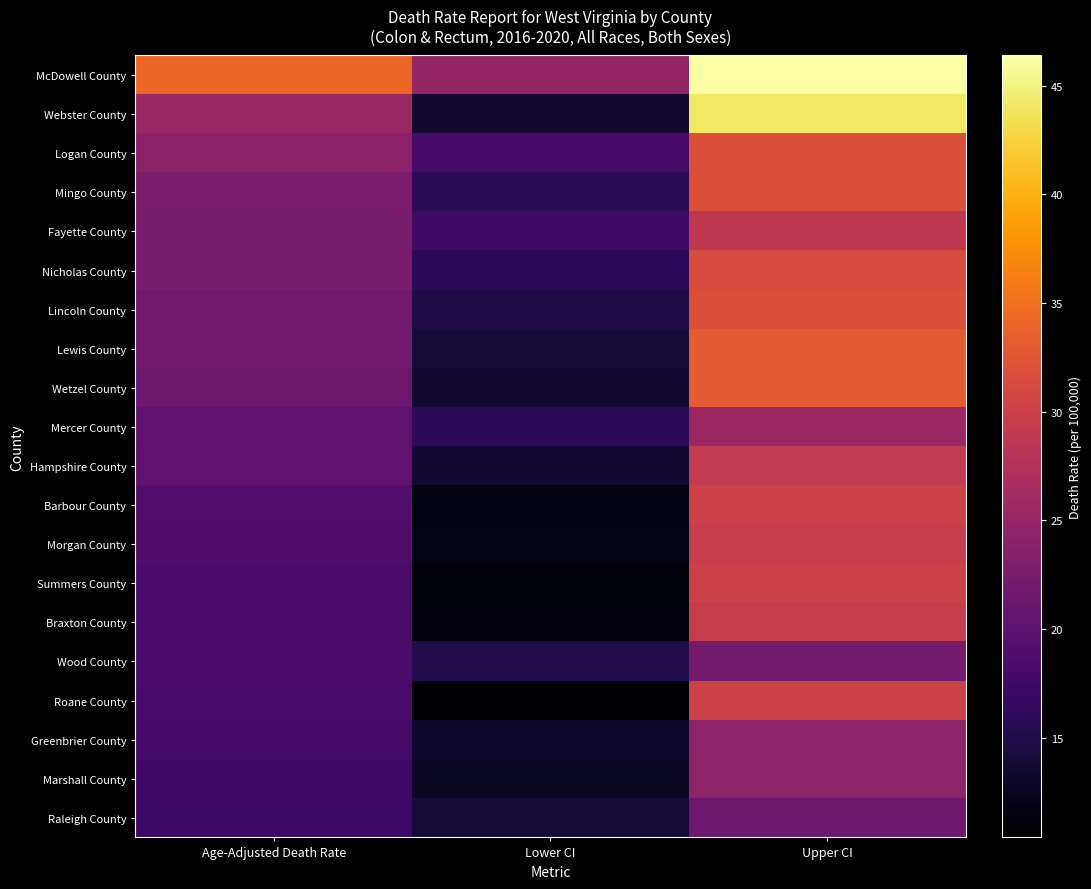

Reading right to left, what are all the values shown in this chart?

McDowell County: Upper CI=46.4	Lower CI=25.0	Age-Adjusted Death Rate=34.3
Webster County: Upper CI=44.1	Lower CI=13.6	Age-Adjusted Death Rate=25.2
Logan County: Upper CI=31.9	Lower CI=18.0	Age-Adjusted Death Rate=24.1
Mingo County: Upper CI=31.9	Lower CI=15.8	Age-Adjusted Death Rate=22.7
Fayette County: Upper CI=28.8	Lower CI=17.6	Age-Adjusted Death Rate=22.6
Nicholas County: Upper CI=31.4	Lower CI=16.0	Age-Adjusted Death Rate=22.6
Lincoln County: Upper CI=31.8	Lower CI=14.7	Age-Adjusted Death Rate=21.9
Lewis County: Upper CI=33.0	Lower CI=13.8	Age-Adjusted Death Rate=21.7
Wetzel County: Upper CI=33.0	Lower CI=13.5	Age-Adjusted Death Rate=21.4
Mercer County: Upper CI=25.5	Lower CI=15.9	Age-Adjusted Death Rate=20.3
Hampshire County: Upper CI=29.0	Lower CI=13.7	Age-Adjusted Death Rate=20.2
Barbour County: Upper CI=30.1	Lower CI=11.5	Age-Adjusted Death Rate=19.1
Morgan County: Upper CI=29.4	Lower CI=11.7	Age-Adjusted Death Rate=18.9
Summers County: Upper CI=30.1	Lower CI=11.1	Age-Adjusted Death Rate=18.4
Braxton County: Upper CI=29.4	Lower CI=11.2	Age-Adjusted Death Rate=18.4
Wood County: Upper CI=22.2	Lower CI=14.9	Age-Adjusted Death Rate=18.3
Roane County: Upper CI=30.2	Lower CI=10.4	Age-Adjusted Death Rate=18.2
Greenbrier County: Upper CI=24.4	Lower CI=13.1	Age-Adjusted Death Rate=18.0
Marshall County: Upper CI=24.4	Lower CI=12.7	Age-Adjusted Death Rate=17.7
Raleigh County: Upper CI=21.5	Lower CI=13.9	Age-Adjusted Death Rate=17.4